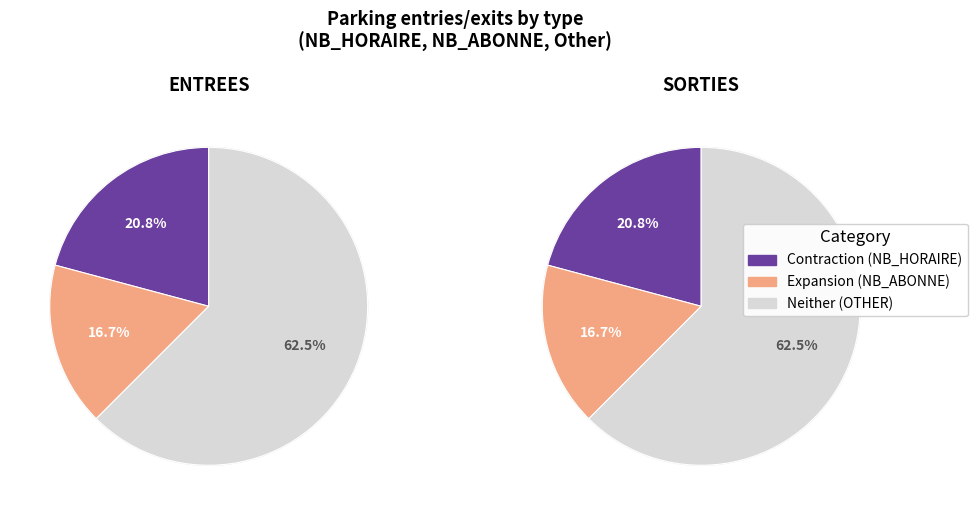

Which category has the smallest portion of the pie?

NB_ABONNE